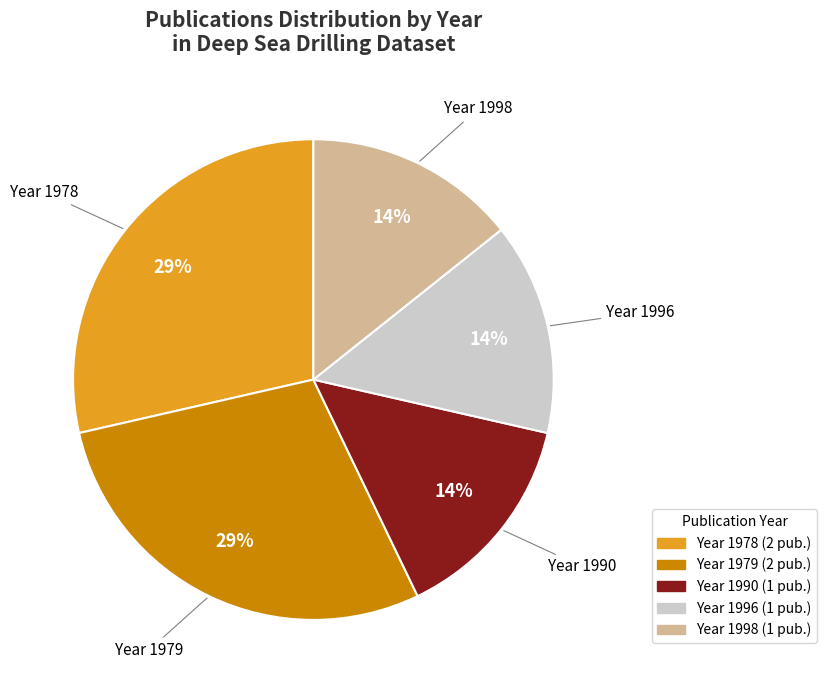

Approximately how many times larger is the value at Year 1990 compared to Year 1996?

1.0